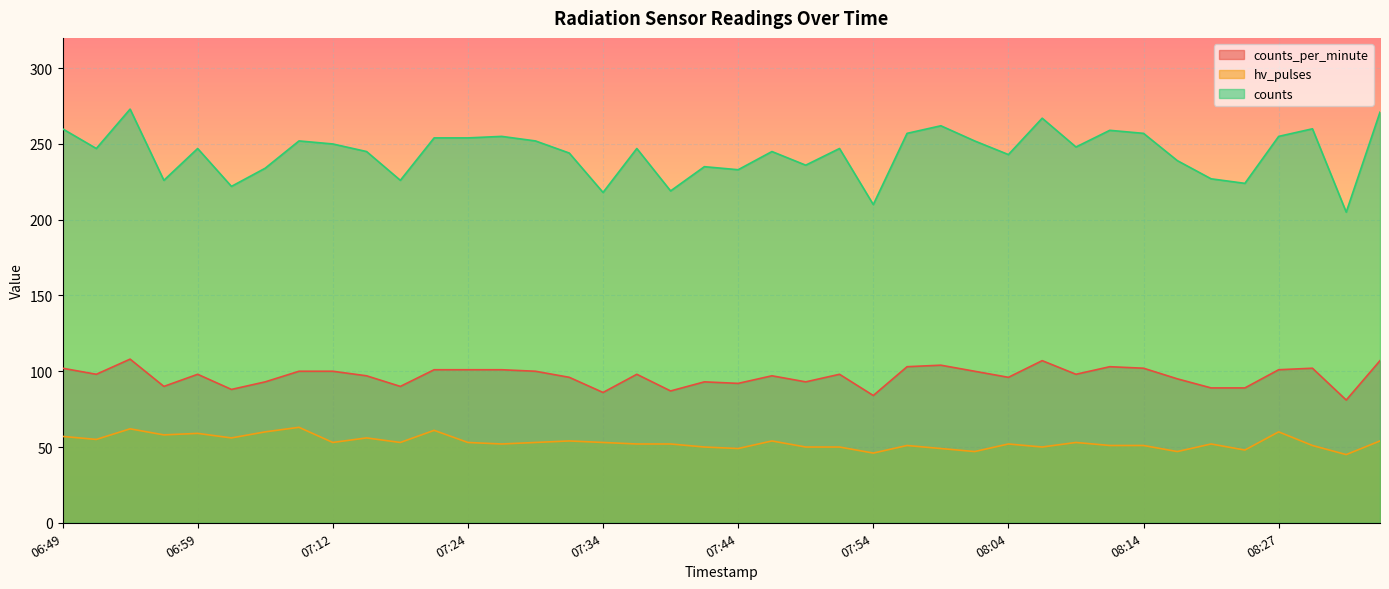

True or false: hv_pulses has a value of 52 at 08:04.

True